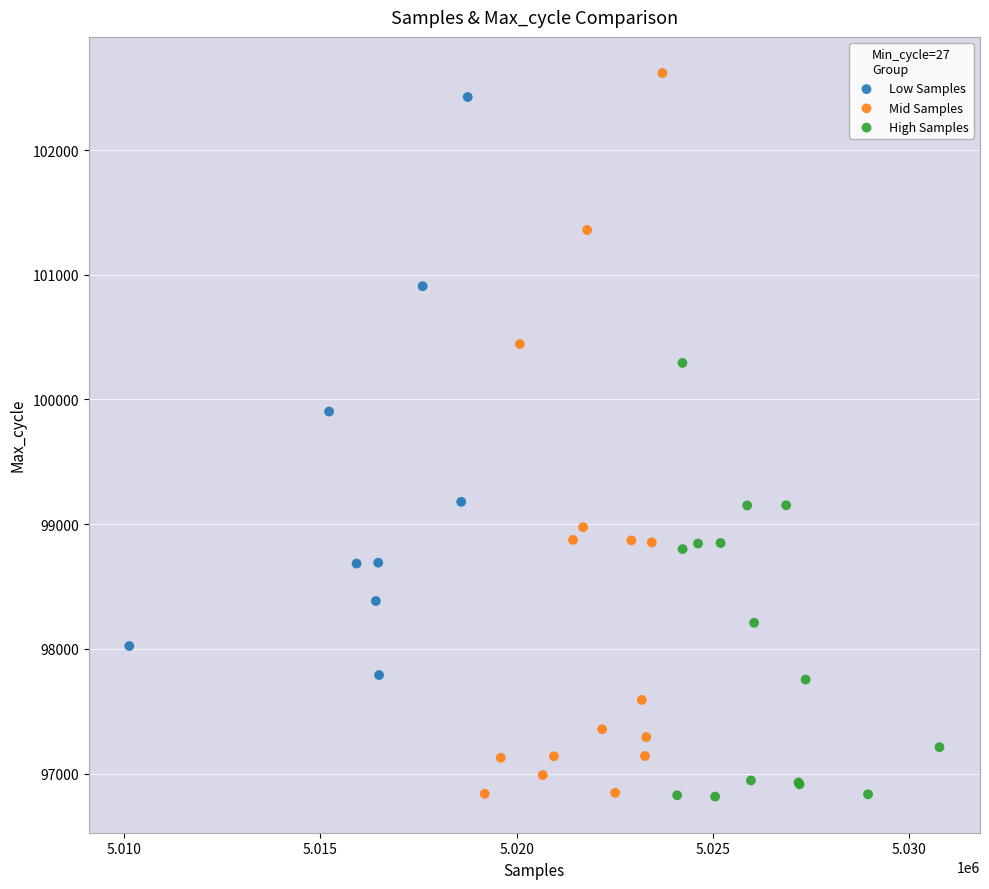

Which series has the widest spread of Y values?

Mid Samples